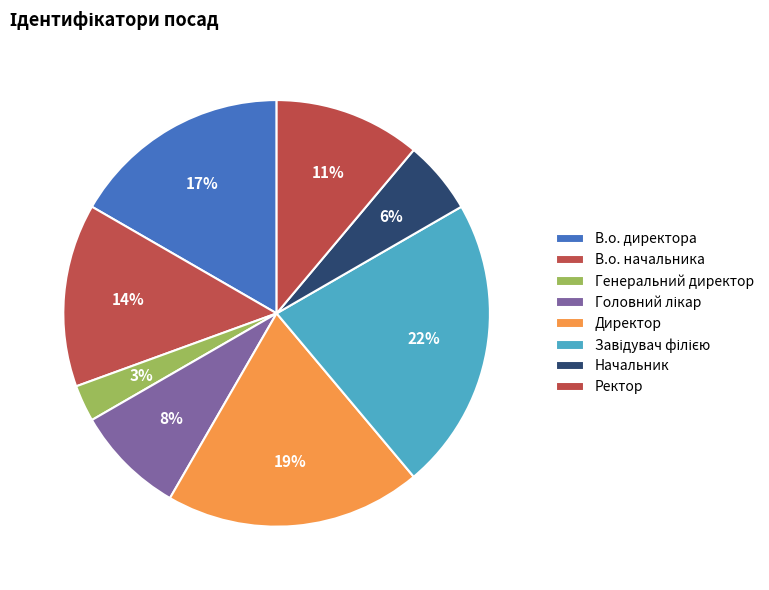

How many segments does this pie chart have?

8